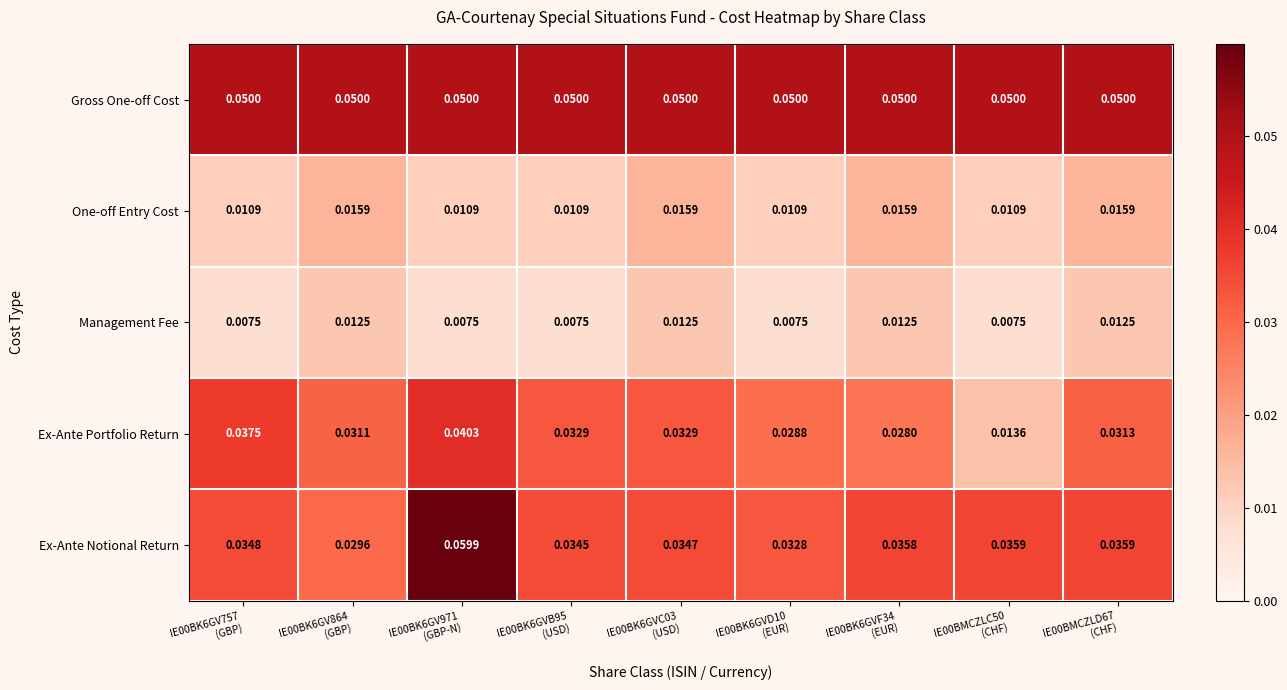

Which series has the largest total across all categories?

Gross One-off Cost